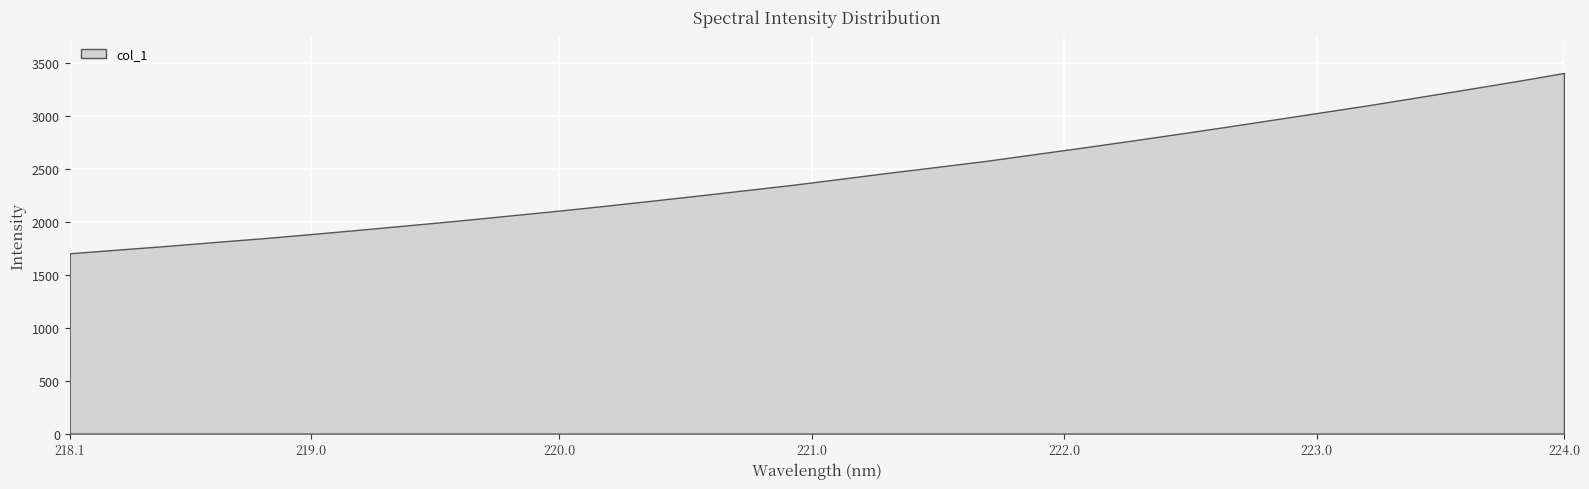

How many lines are shown in the chart?

1